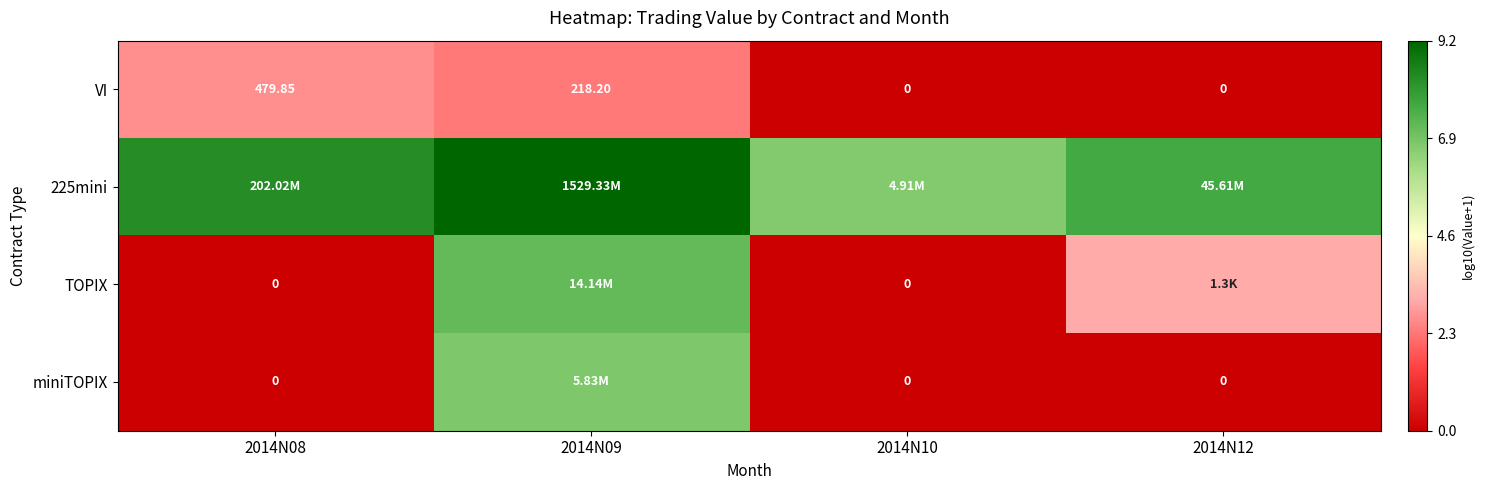

True or false: VI has a value of 2.7 at 2014N08.

True